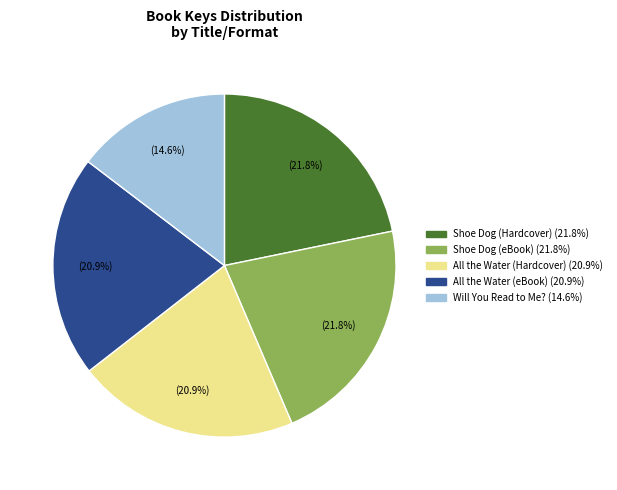

Is there a majority slice in this chart?

No